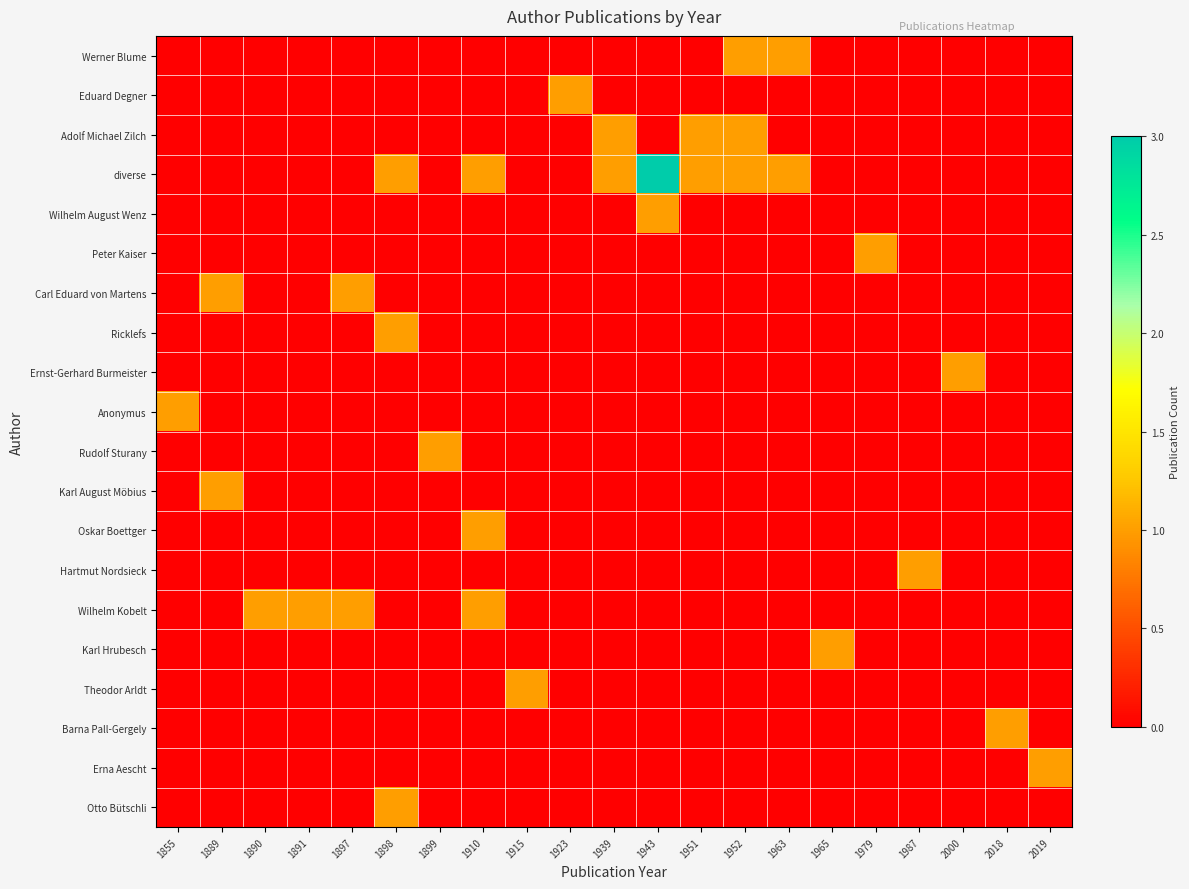

Reading left to right, list all the values displayed in this chart.

Werner Blume: 1855=0	1889=0	1890=0	1891=0	1897=0	1898=0	1899=0	1910=0	1915=0	1923=0	1939=0	1943=0	1951=0	1952=1	1963=1	1965=0	1979=0	1987=0	2000=0	2018=0	2019=0
Eduard Degner: 1855=0	1889=0	1890=0	1891=0	1897=0	1898=0	1899=0	1910=0	1915=0	1923=1	1939=0	1943=0	1951=0	1952=0	1963=0	1965=0	1979=0	1987=0	2000=0	2018=0	2019=0
Adolf Michael Zilch: 1855=0	1889=0	1890=0	1891=0	1897=0	1898=0	1899=0	1910=0	1915=0	1923=0	1939=1	1943=0	1951=1	1952=1	1963=0	1965=0	1979=0	1987=0	2000=0	2018=0	2019=0
diverse: 1855=0	1889=0	1890=0	1891=0	1897=0	1898=1	1899=0	1910=1	1915=0	1923=0	1939=1	1943=3	1951=1	1952=1	1963=1	1965=0	1979=0	1987=0	2000=0	2018=0	2019=0
Wilhelm August Wenz: 1855=0	1889=0	1890=0	1891=0	1897=0	1898=0	1899=0	1910=0	1915=0	1923=0	1939=0	1943=1	1951=0	1952=0	1963=0	1965=0	1979=0	1987=0	2000=0	2018=0	2019=0
Peter Kaiser: 1855=0	1889=0	1890=0	1891=0	1897=0	1898=0	1899=0	1910=0	1915=0	1923=0	1939=0	1943=0	1951=0	1952=0	1963=0	1965=0	1979=1	1987=0	2000=0	2018=0	2019=0
Carl Eduard von Martens: 1855=0	1889=1	1890=0	1891=0	1897=1	1898=0	1899=0	1910=0	1915=0	1923=0	1939=0	1943=0	1951=0	1952=0	1963=0	1965=0	1979=0	1987=0	2000=0	2018=0	2019=0
Ricklefs: 1855=0	1889=0	1890=0	1891=0	1897=0	1898=1	1899=0	1910=0	1915=0	1923=0	1939=0	1943=0	1951=0	1952=0	1963=0	1965=0	1979=0	1987=0	2000=0	2018=0	2019=0
Ernst-Gerhard Burmeister: 1855=0	1889=0	1890=0	1891=0	1897=0	1898=0	1899=0	1910=0	1915=0	1923=0	1939=0	1943=0	1951=0	1952=0	1963=0	1965=0	1979=0	1987=0	2000=1	2018=0	2019=0
Anonymus: 1855=1	1889=0	1890=0	1891=0	1897=0	1898=0	1899=0	1910=0	1915=0	1923=0	1939=0	1943=0	1951=0	1952=0	1963=0	1965=0	1979=0	1987=0	2000=0	2018=0	2019=0
Rudolf Sturany: 1855=0	1889=0	1890=0	1891=0	1897=0	1898=0	1899=1	1910=0	1915=0	1923=0	1939=0	1943=0	1951=0	1952=0	1963=0	1965=0	1979=0	1987=0	2000=0	2018=0	2019=0
Karl August Möbius: 1855=0	1889=1	1890=0	1891=0	1897=0	1898=0	1899=0	1910=0	1915=0	1923=0	1939=0	1943=0	1951=0	1952=0	1963=0	1965=0	1979=0	1987=0	2000=0	2018=0	2019=0
Oskar Boettger: 1855=0	1889=0	1890=0	1891=0	1897=0	1898=0	1899=0	1910=1	1915=0	1923=0	1939=0	1943=0	1951=0	1952=0	1963=0	1965=0	1979=0	1987=0	2000=0	2018=0	2019=0
Hartmut Nordsieck: 1855=0	1889=0	1890=0	1891=0	1897=0	1898=0	1899=0	1910=0	1915=0	1923=0	1939=0	1943=0	1951=0	1952=0	1963=0	1965=0	1979=0	1987=1	2000=0	2018=0	2019=0
Wilhelm Kobelt: 1855=0	1889=0	1890=1	1891=1	1897=1	1898=0	1899=0	1910=1	1915=0	1923=0	1939=0	1943=0	1951=0	1952=0	1963=0	1965=0	1979=0	1987=0	2000=0	2018=0	2019=0
Karl Hrubesch: 1855=0	1889=0	1890=0	1891=0	1897=0	1898=0	1899=0	1910=0	1915=0	1923=0	1939=0	1943=0	1951=0	1952=0	1963=0	1965=1	1979=0	1987=0	2000=0	2018=0	2019=0
Theodor Arldt: 1855=0	1889=0	1890=0	1891=0	1897=0	1898=0	1899=0	1910=0	1915=1	1923=0	1939=0	1943=0	1951=0	1952=0	1963=0	1965=0	1979=0	1987=0	2000=0	2018=0	2019=0
Barna Pall-Gergely: 1855=0	1889=0	1890=0	1891=0	1897=0	1898=0	1899=0	1910=0	1915=0	1923=0	1939=0	1943=0	1951=0	1952=0	1963=0	1965=0	1979=0	1987=0	2000=0	2018=1	2019=0
Erna Aescht: 1855=0	1889=0	1890=0	1891=0	1897=0	1898=0	1899=0	1910=0	1915=0	1923=0	1939=0	1943=0	1951=0	1952=0	1963=0	1965=0	1979=0	1987=0	2000=0	2018=0	2019=1
Otto Bütschli: 1855=0	1889=0	1890=0	1891=0	1897=0	1898=1	1899=0	1910=0	1915=0	1923=0	1939=0	1943=0	1951=0	1952=0	1963=0	1965=0	1979=0	1987=0	2000=0	2018=0	2019=0